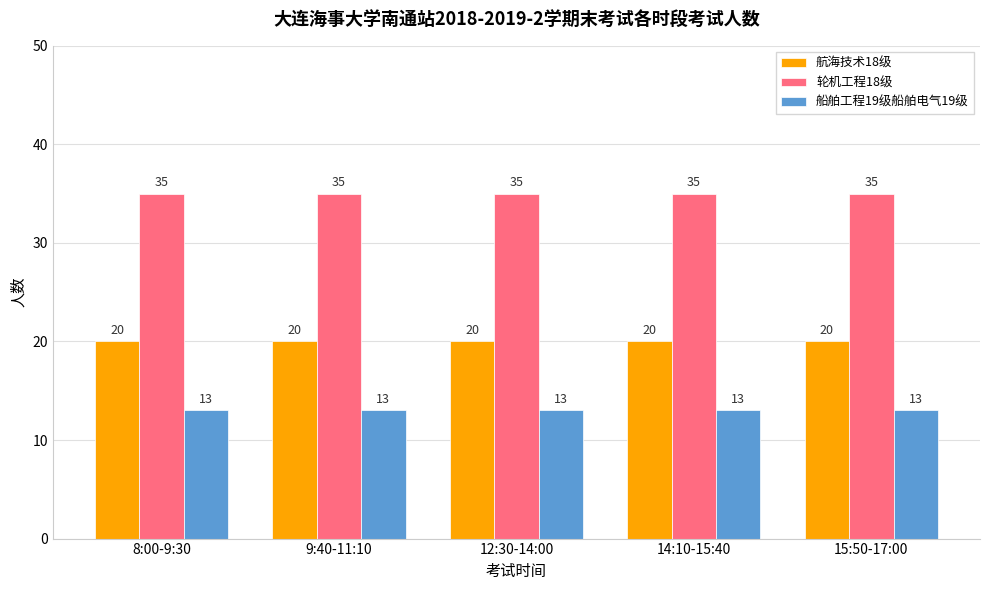

What is the approximate value of 轮机工程18级 at 8:00-9:30?

35